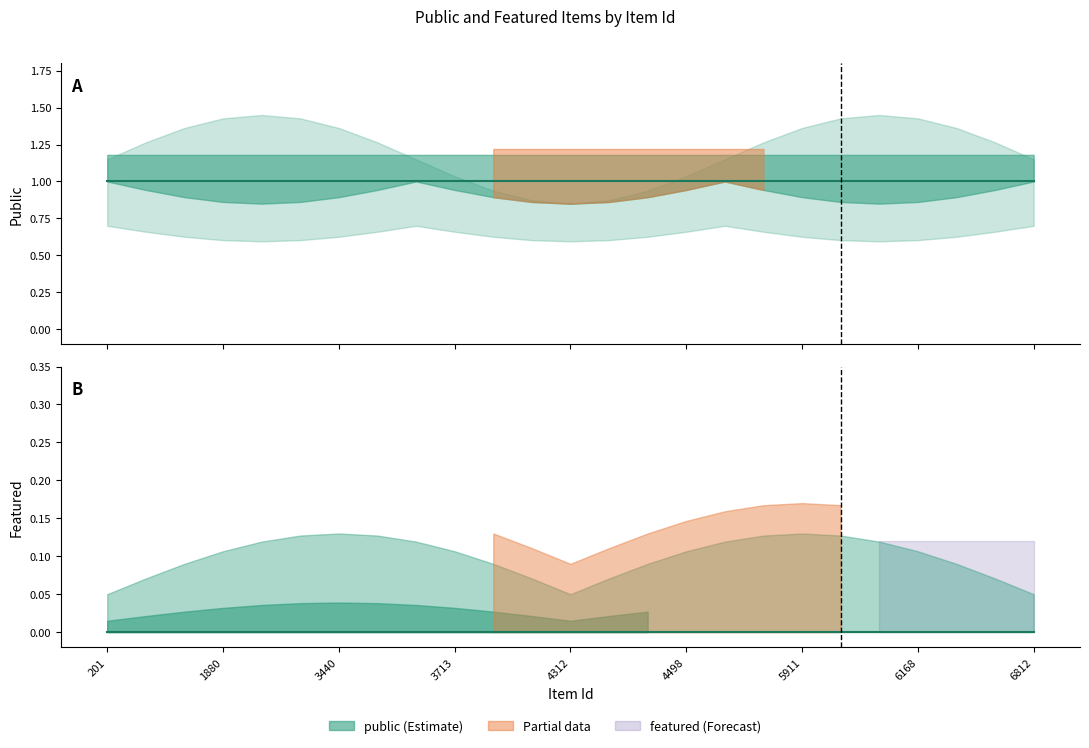

Reading left to right, list all the values displayed in this chart.

public: 1	1	1	1	1	1	1	1	1	1	1	1	1	1	1	1	1	1	1	1	1	1	1	1	1
featured: 0	0	0	0	0	0	0	0	0	0	0	0	0	0	0	0	0	0	0	0	0	0	0	0	0